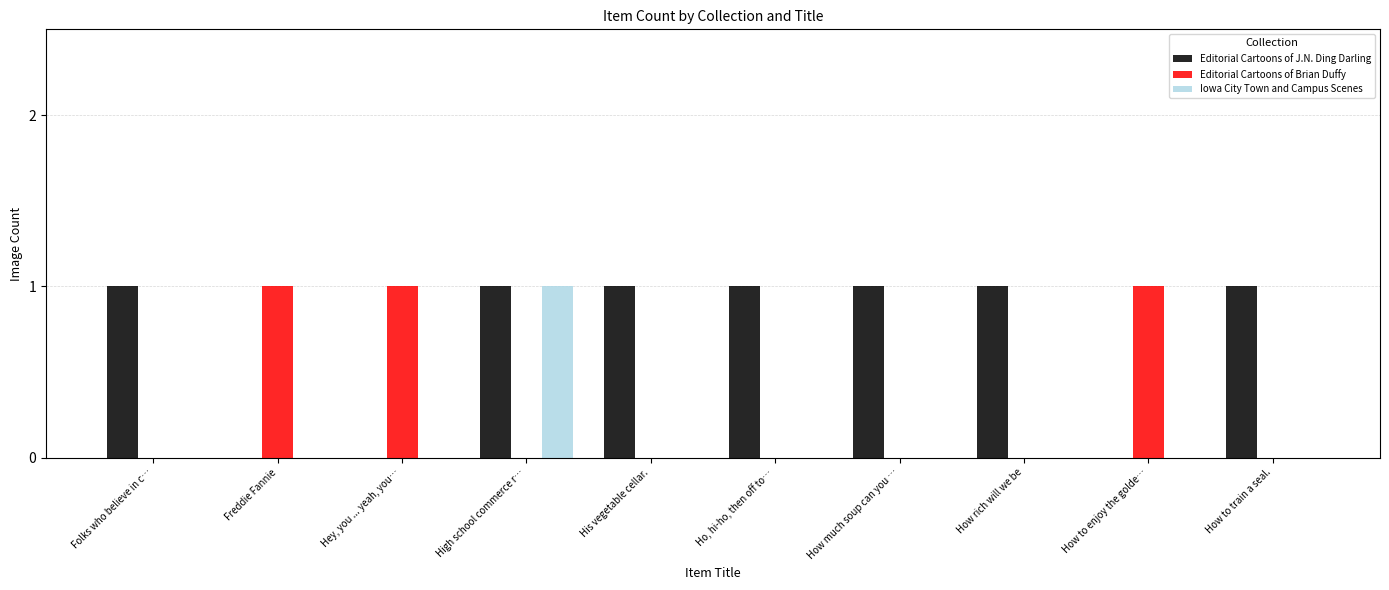

Which series has the largest total across all categories?

Editorial Cartoons of J.N. Ding Darling